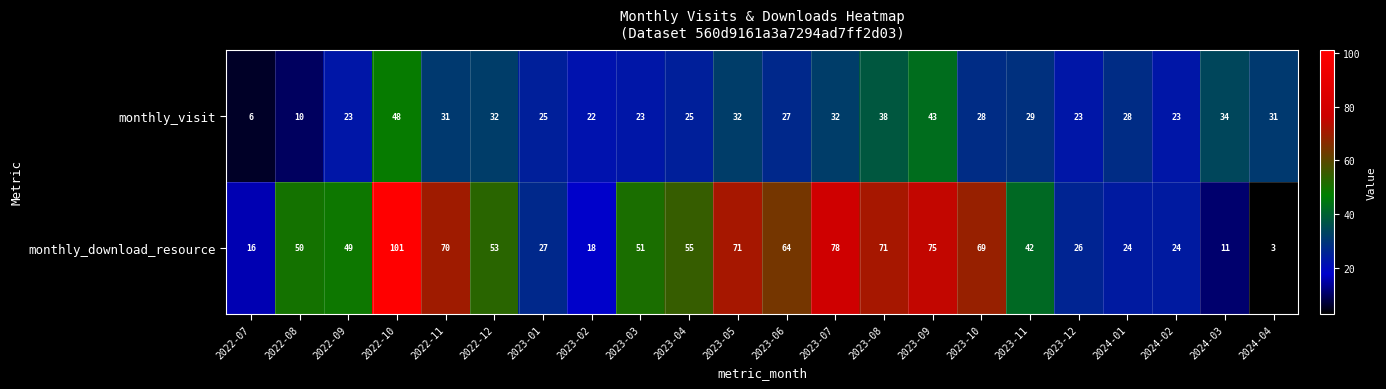

Rank the series by their maximum value, from lowest to highest.

monthly_visit, monthly_download_resource